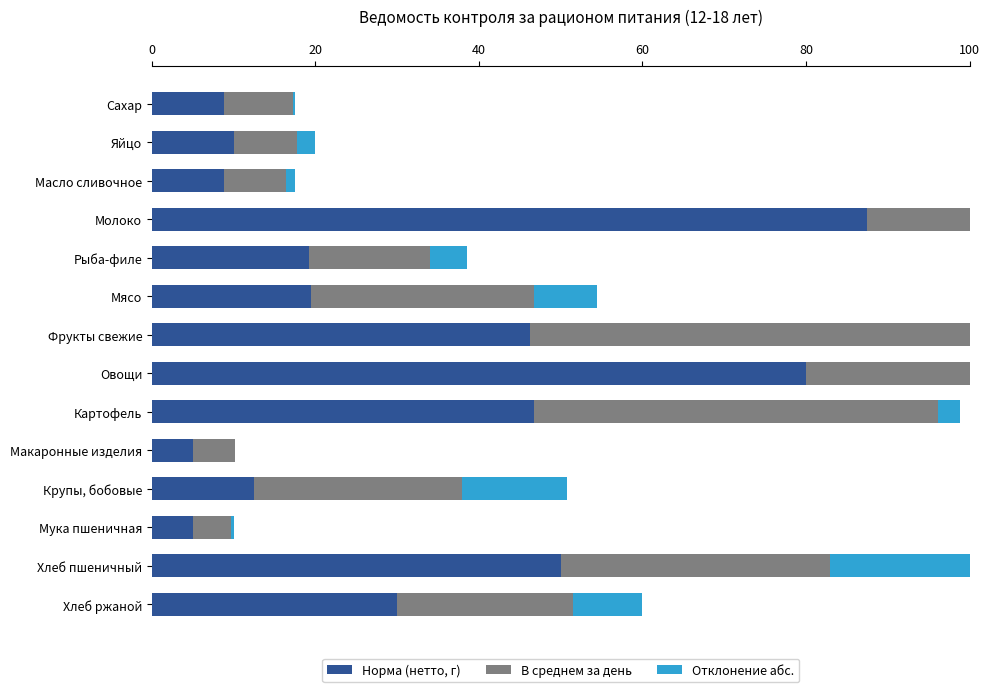

What are all the series names shown in the legend?

Норма (нетто, г), В среднем за день, Отклонение абс.